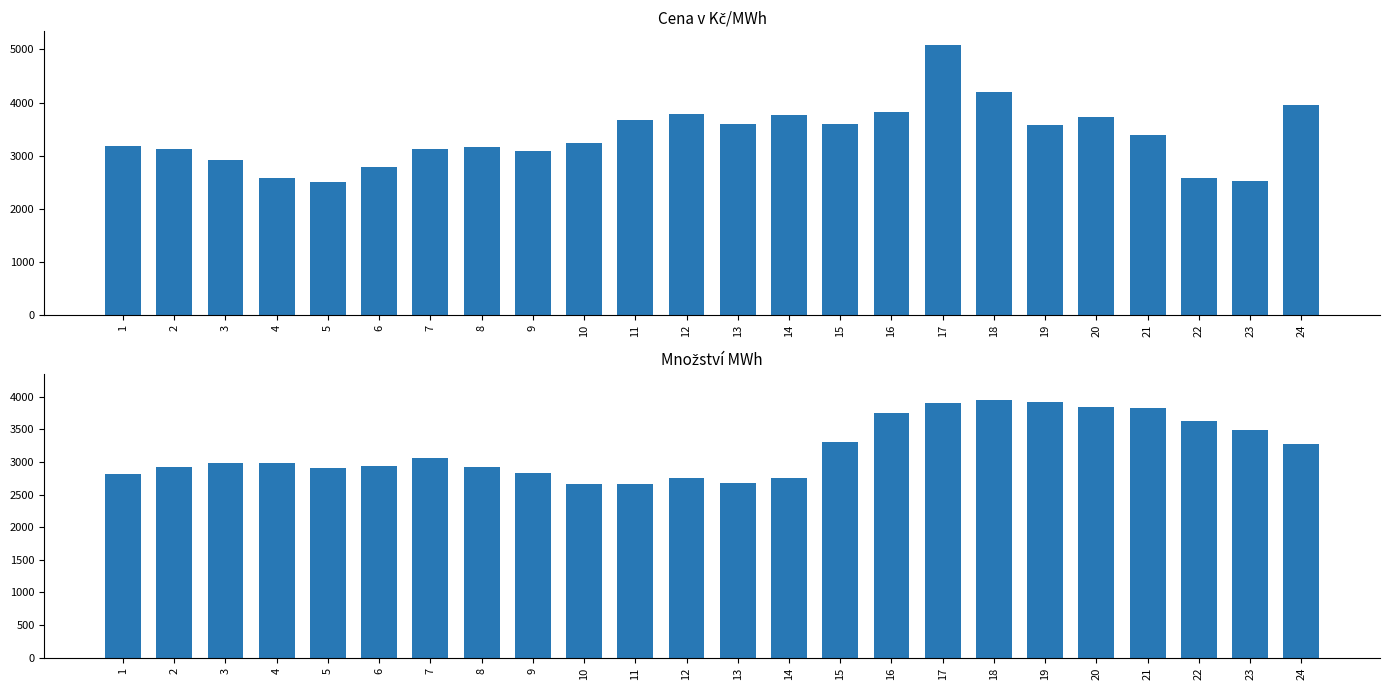

What is the maximum value shown in the chart?

5085.2